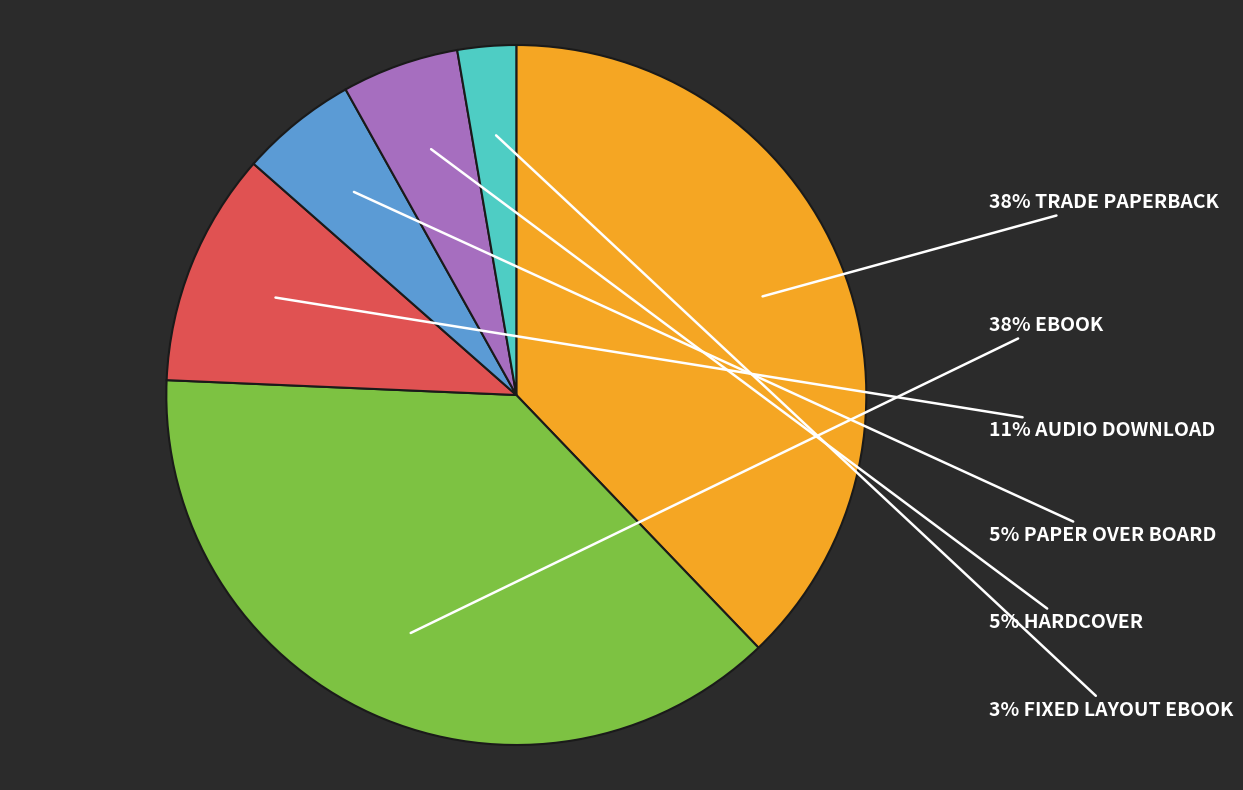

Does any single category account for the majority?

No